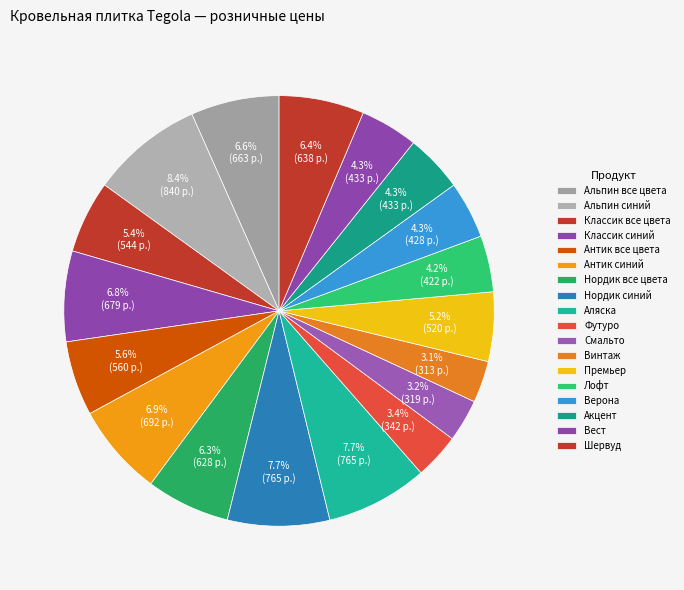

How many segments does this pie chart have?

18